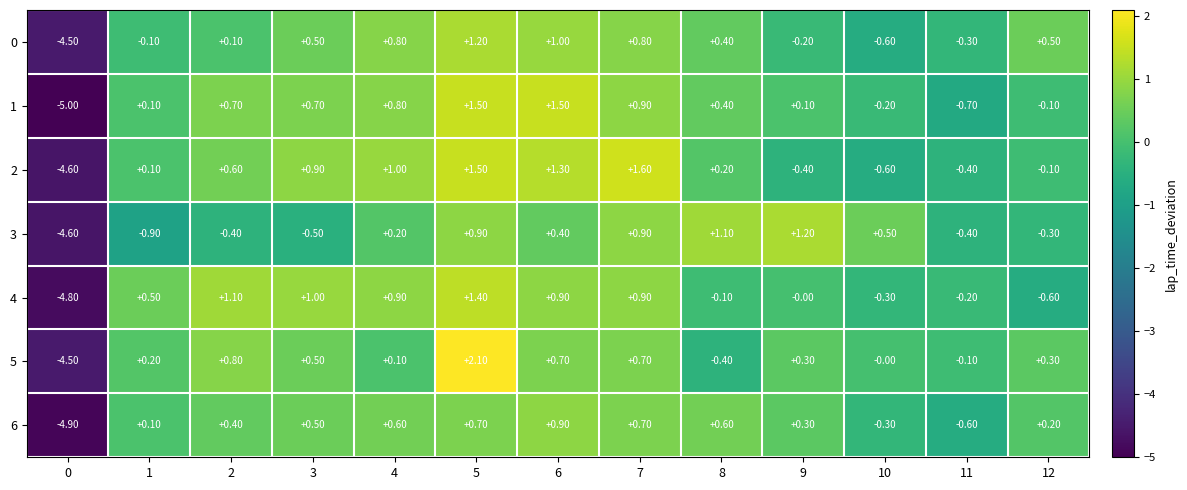

Which series has the widest spread of values?

5